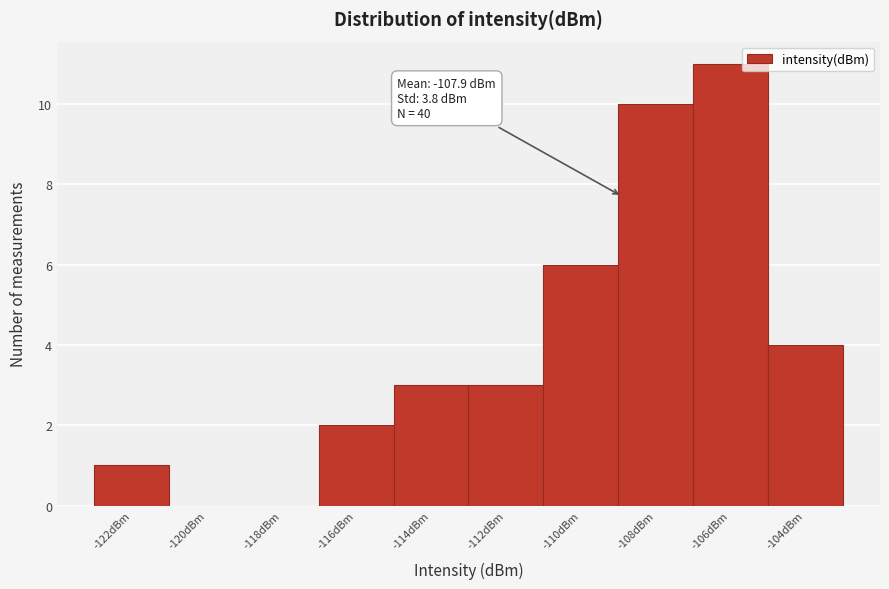

Reading left to right, list all the values displayed in this chart.

-122dBm=1	-120dBm=0	-118dBm=0	-116dBm=2	-114dBm=3	-112dBm=3	-110dBm=6	-108dBm=10	-106dBm=11	-104dBm=4